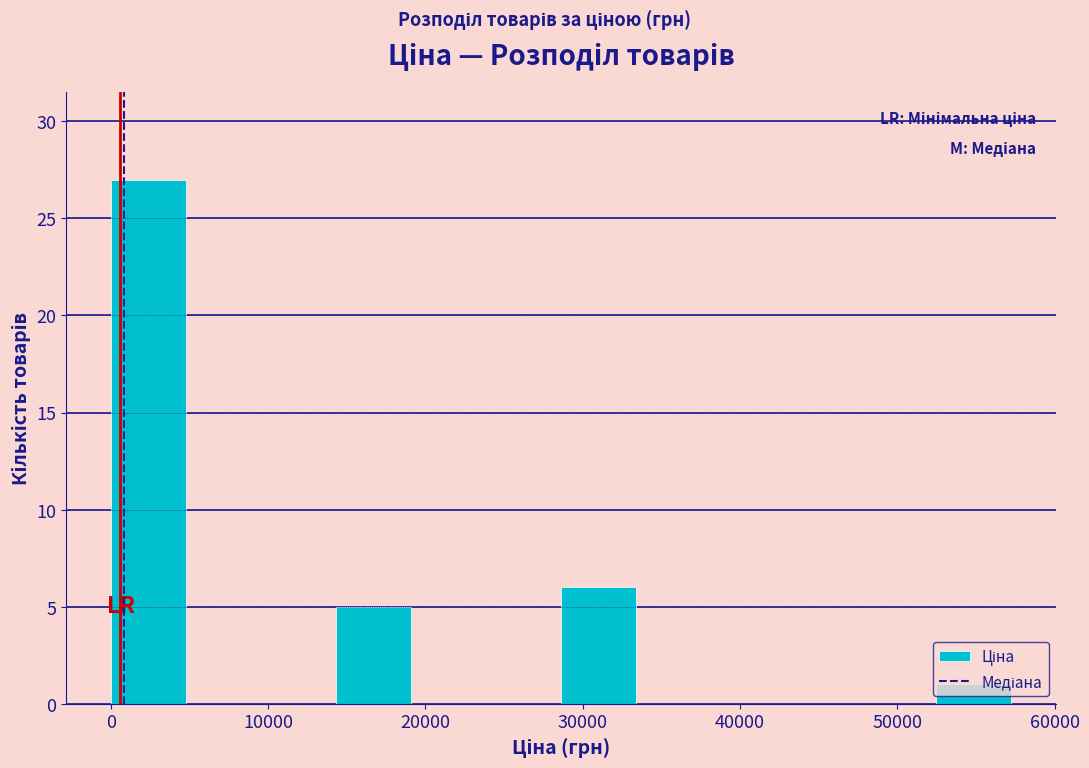

Reading left to right, list every bar in this chart as the range it spans on the x-axis followed by its height. Neither the bar edges nor the heights are printed on the chart, so give them approximately, as read against the axes.

0 to 5000: 27
5000 to 10000: 0
10000 to 14000: 0
14000 to 19000: 5
19000 to 24000: 0
24000 to 29000: 0
29000 to 33000: 6
33000 to 38000: 0
38000 to 43000: 0
43000 to 48000: 0
48000 to 52000: 0
52000 to 57000: 1